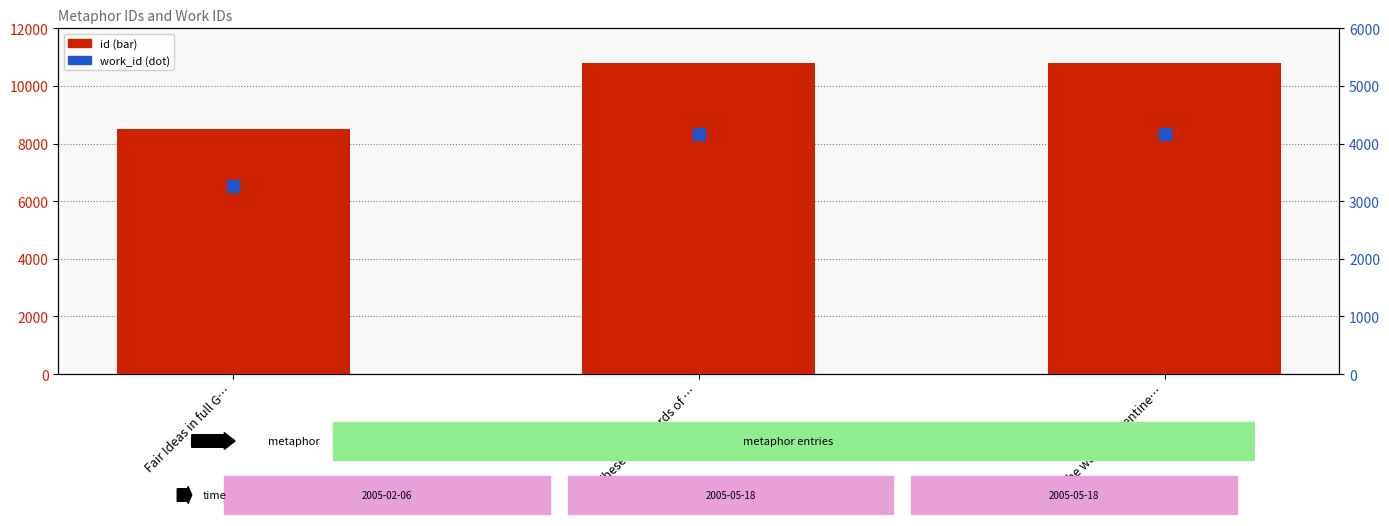

Which series has the largest total across all categories?

id